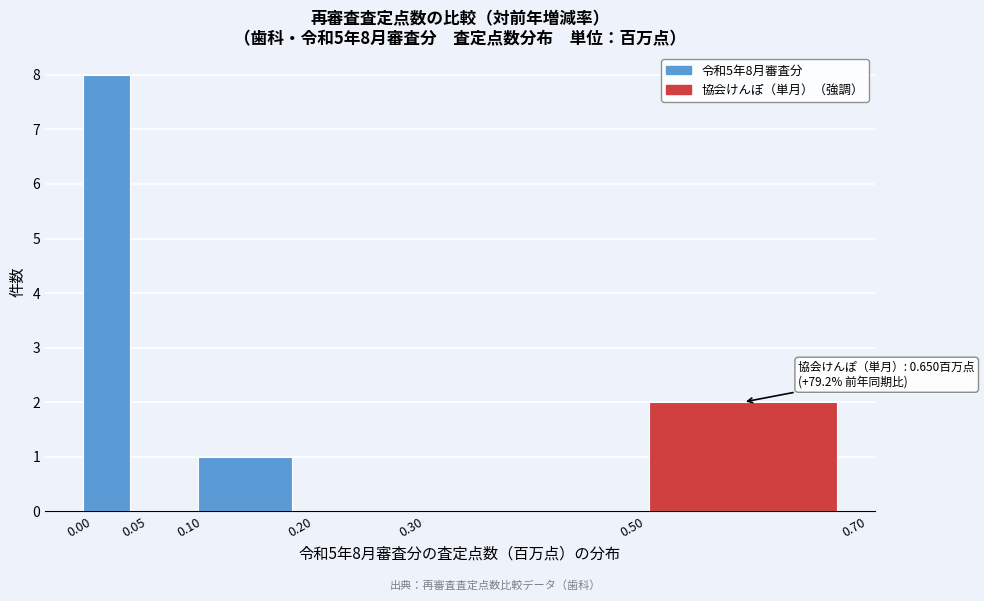

Over which range of the x-axis is the bar tallest?

0.00 to 0.05